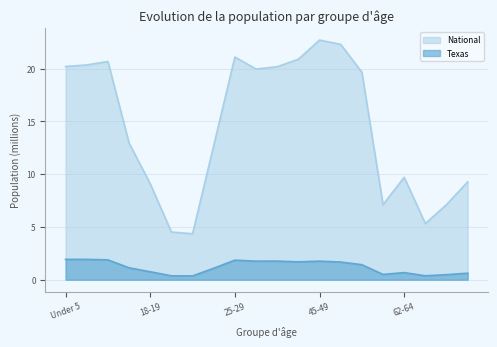

Reading left to right, transcribe all the data shown in this chart.

Texas: Under 5=1.9	5 to 9=1.9	10 to 14=1.9	15 to 17=1.1	18-19=0.8	20=0.4	21=0.4	22-24=1.1	25-29=1.9	30-34=1.8	35-39=1.8	40-44=1.7	45-49=1.8	50-54=1.7	55-59=1.4	60-61=0.5	62-64=0.7	65-66=0.4	67-69=0.5	70-74=0.6
National: Under 5=20.2	5 to 9=20.3	10 to 14=20.7	15 to 17=13.0	18-19=9.1	20=4.5	21=4.4	22-24=12.7	25-29=21.1	30-34=20.0	35-39=20.2	40-44=20.9	45-49=22.7	50-54=22.3	55-59=19.7	60-61=7.1	62-64=9.7	65-66=5.3	67-69=7.1	70-74=9.3